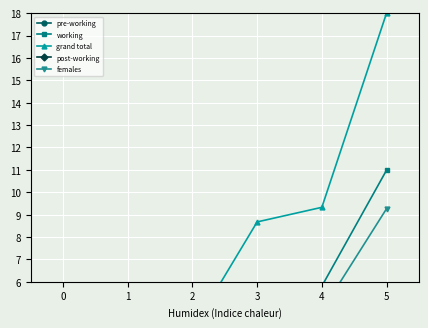

Does the chart display data point markers on the line(s)?

Yes